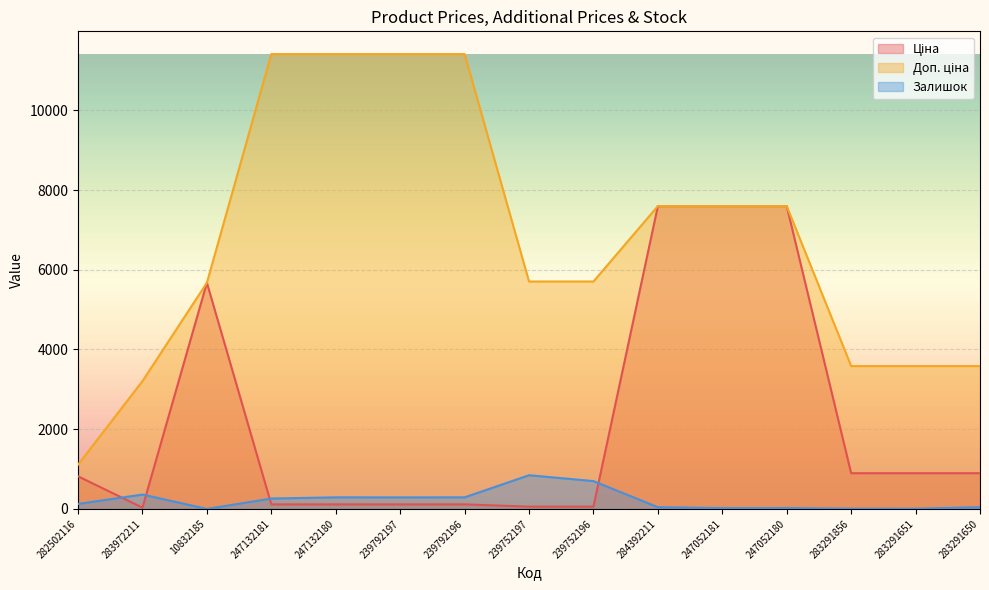

At which label is Залишок closest to 423?

283972211